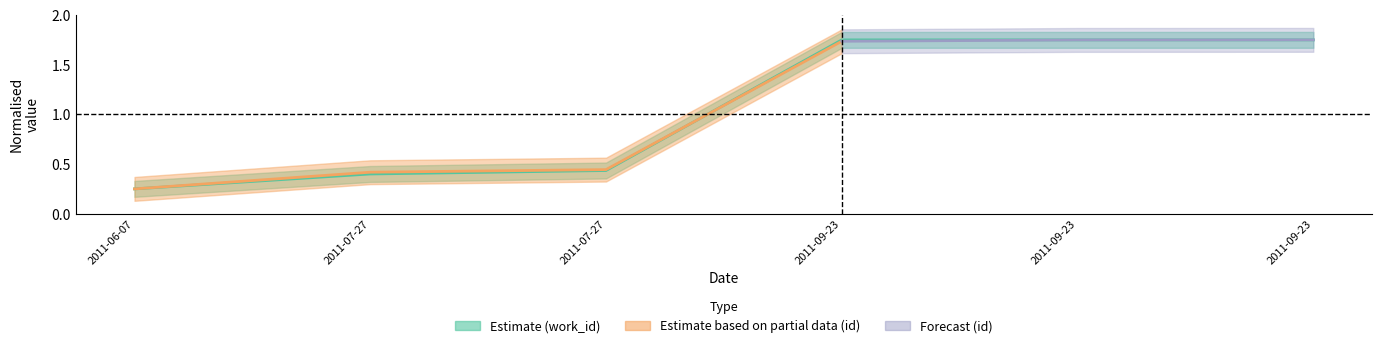

What is the minimum value shown in the chart?

0.2